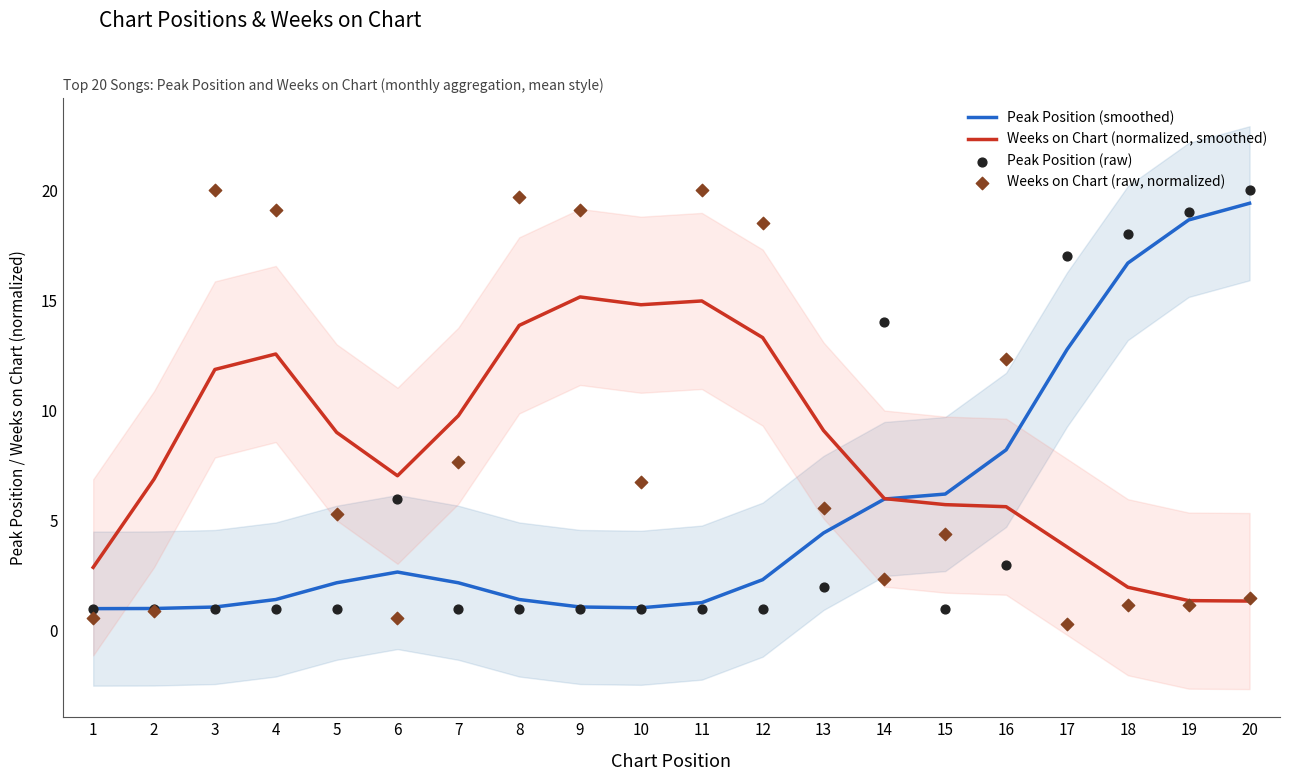

Which series reaches the minimum Y coordinate?

Weeks on Chart (raw, normalized)